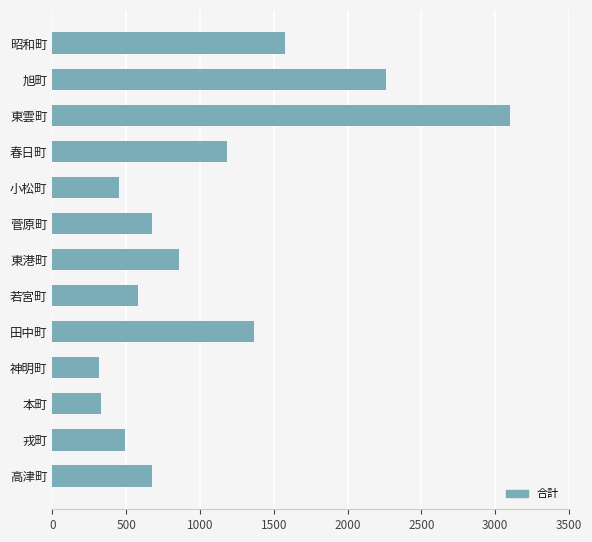

What is the change in value from 旭町 to 東港町?

-1400